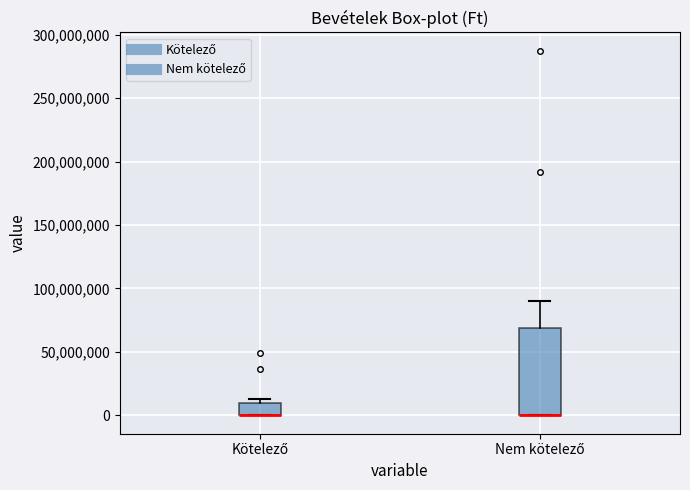

Where does the upper whisker of the box for Nem kötelező end on the y-axis? The values are not printed on the chart, so give them approximately, as read against the axis.

90000000